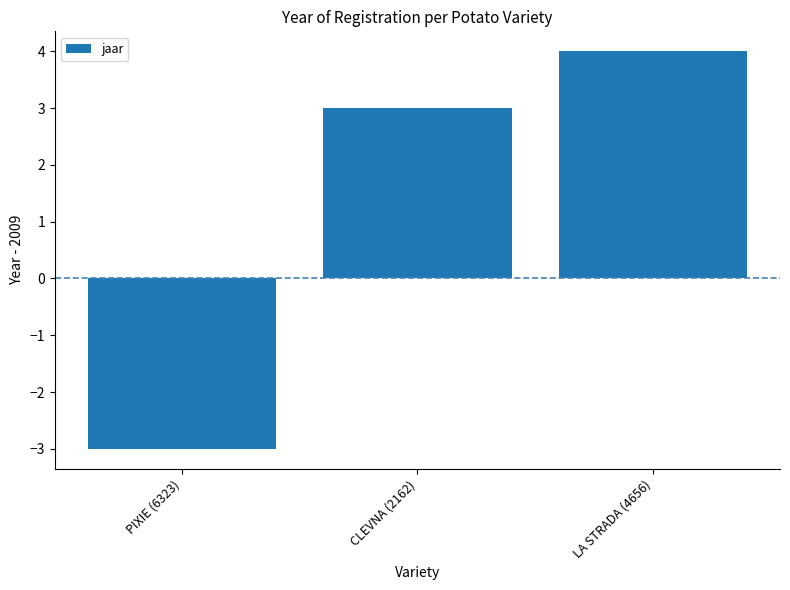

The value at LA STRADA (4656) is 4. True or false?

True